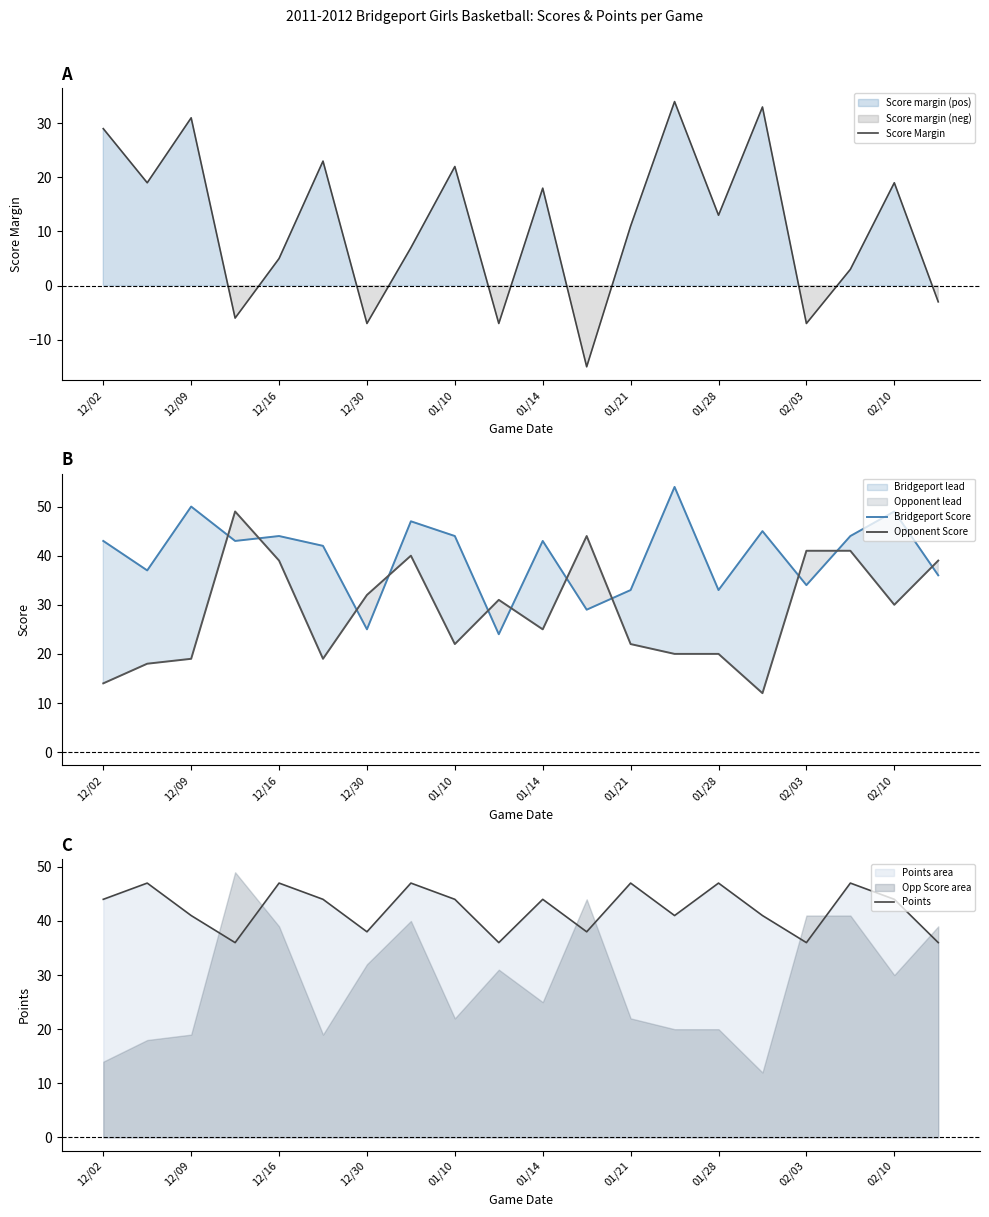

What is the maximum value shown in the chart?

54